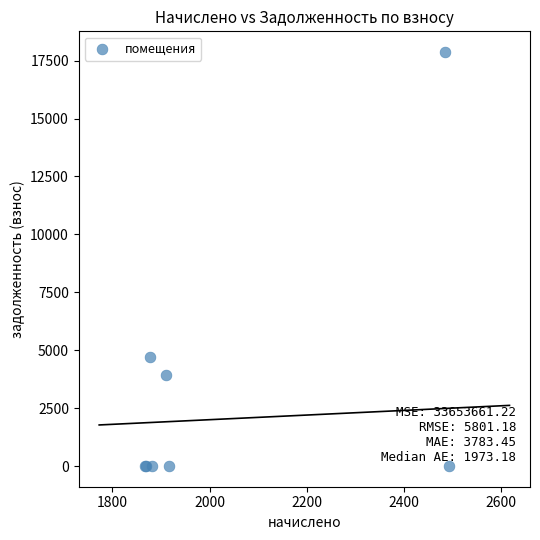

What Y value in the scatter plot is closest to 8935?

4703.3